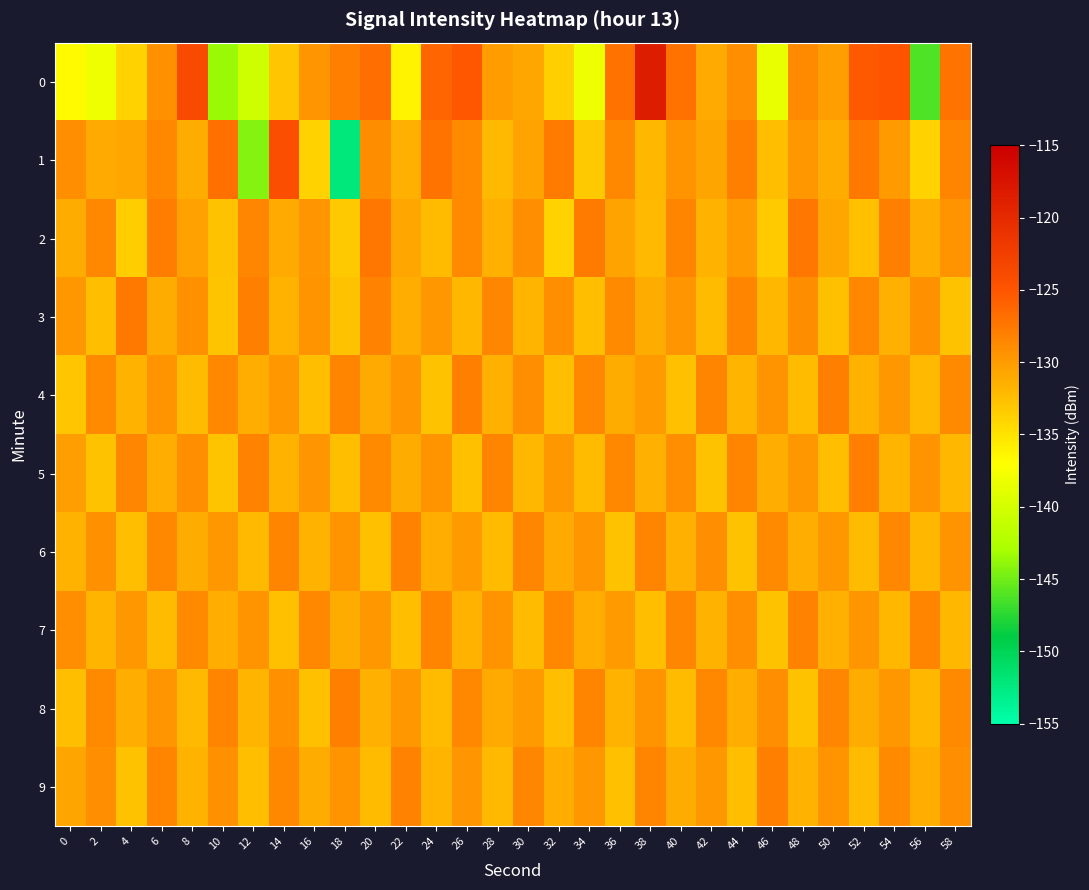

Rank the series by their maximum value, from lowest to highest.

6, 7, 5, 8, 9, 4, 3, 2, 1, 0